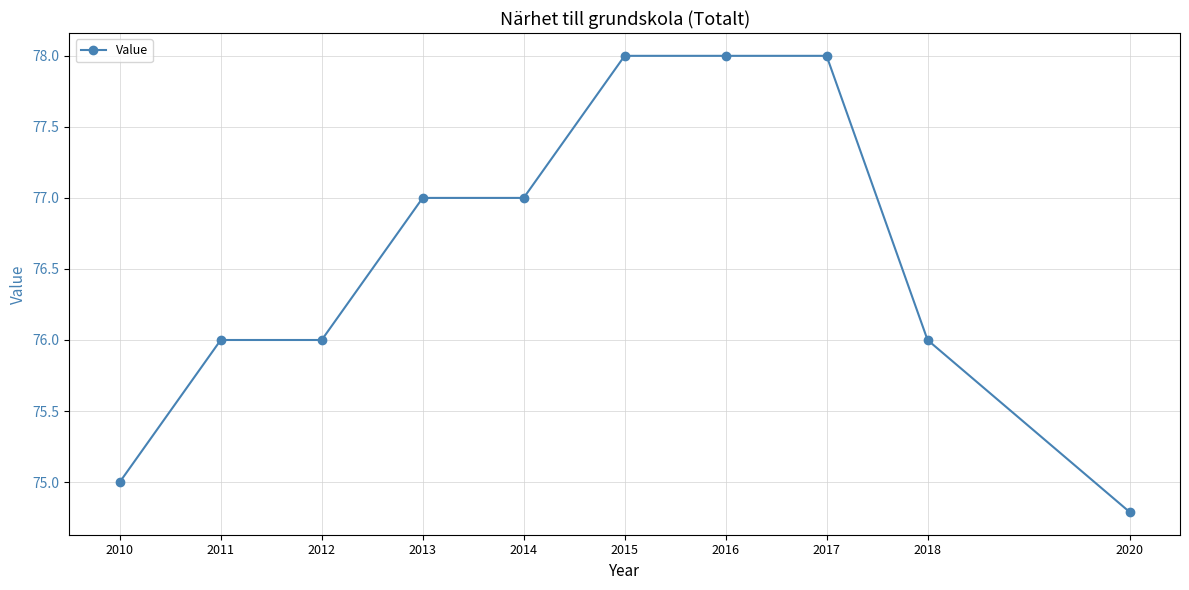

What is the minimum value shown in the chart?

74.8